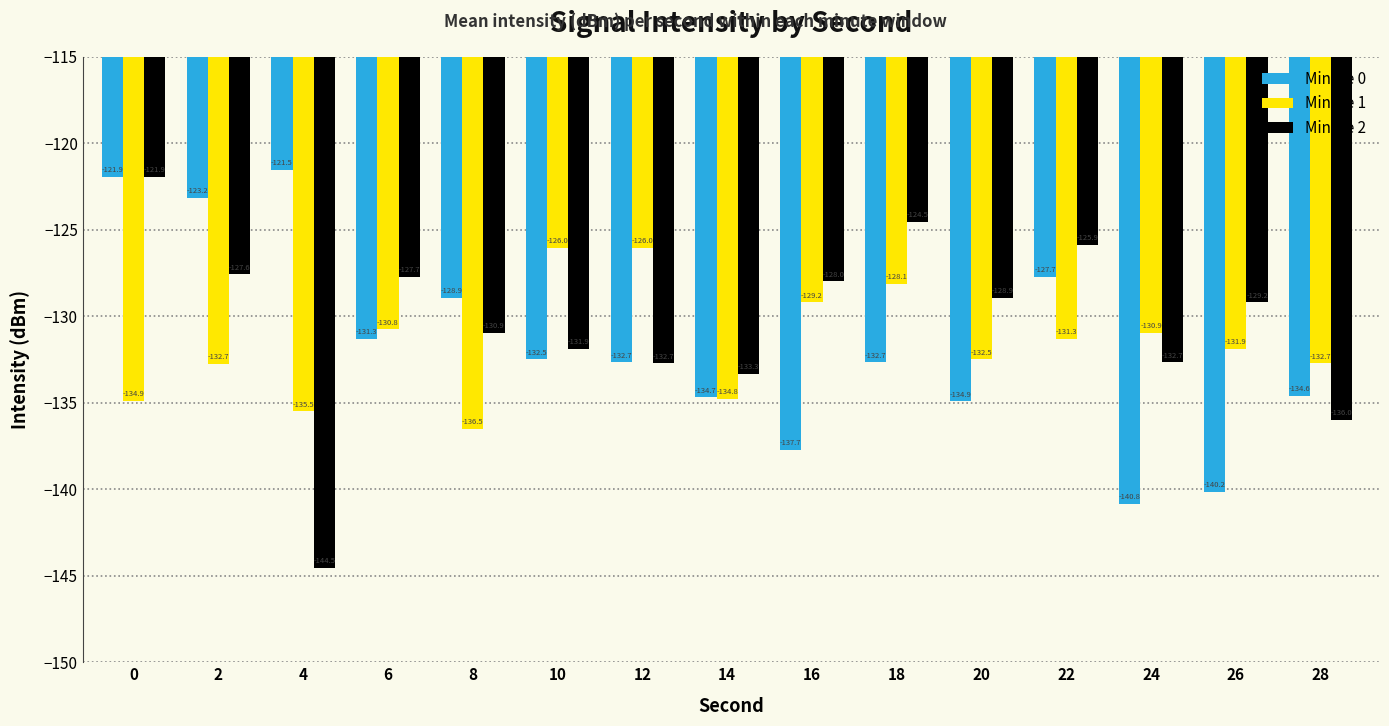

What is the average value of the Minute 2 series?

-130.4